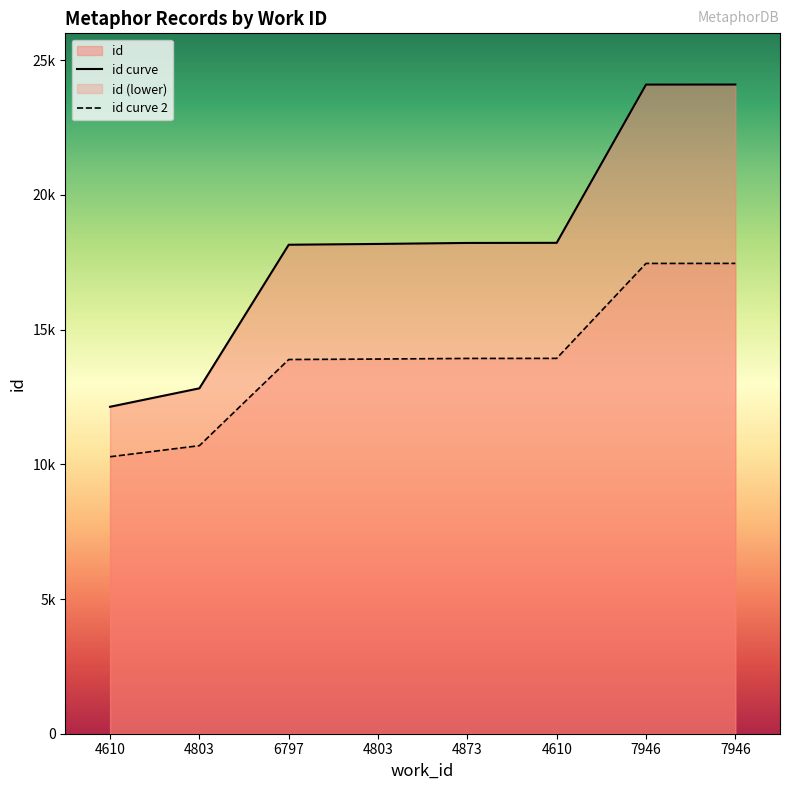

What is the approximate value at 4610?

18223